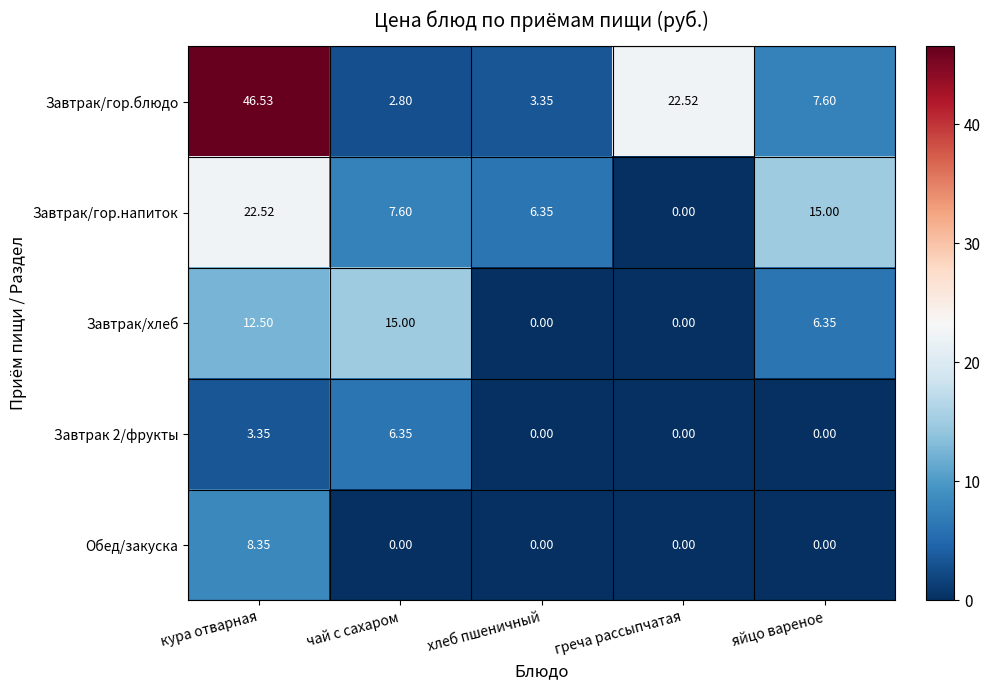

Rank the series at кура отварная from lowest to highest value.

Завтрак 2/фрукты, Обед/закуска, Завтрак/хлеб, Завтрак/гор.напиток, Завтрак/гор.блюдо